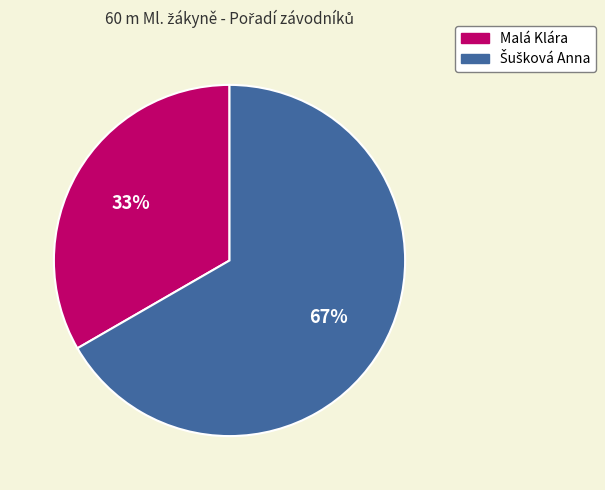

To the nearest percent, what portion does Malá Klára represent?

33%